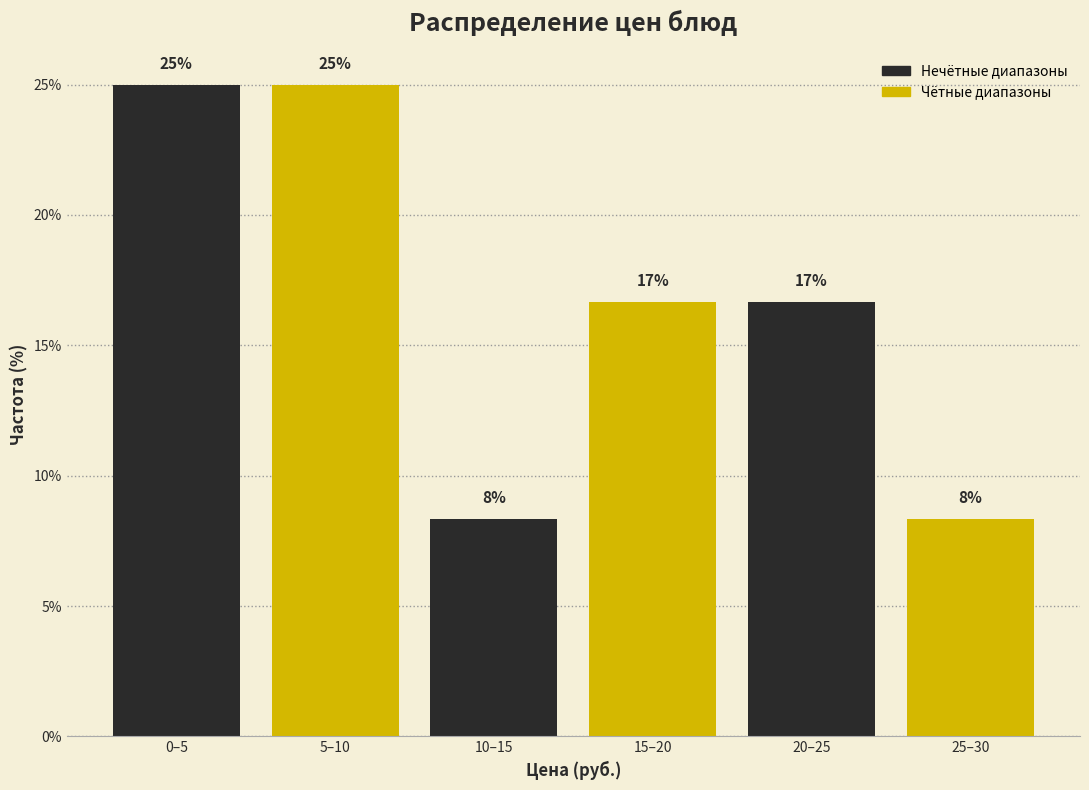

Are the bars horizontal?

No